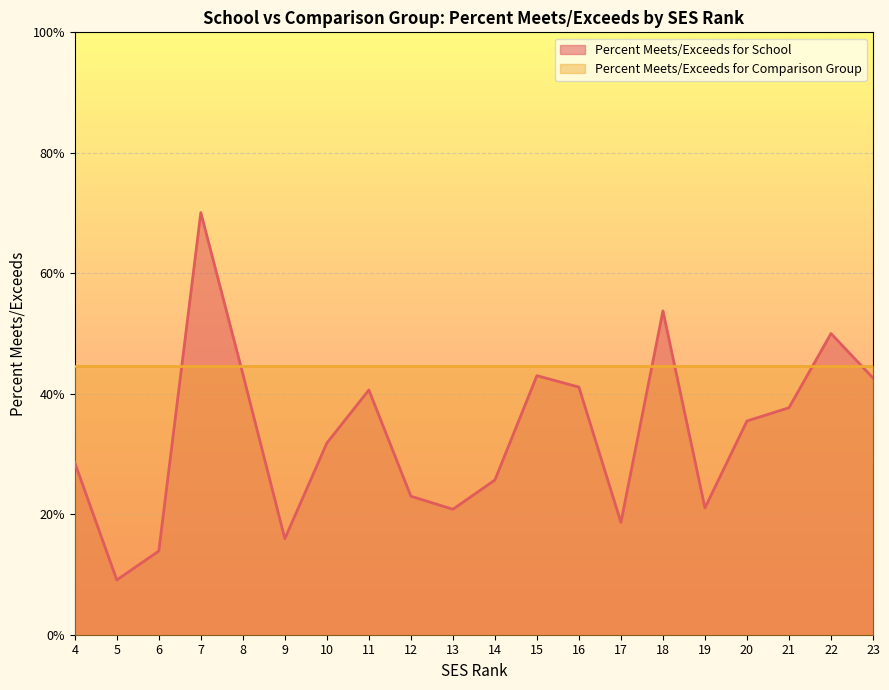

What is the difference between the second highest and minimum values?

0.4